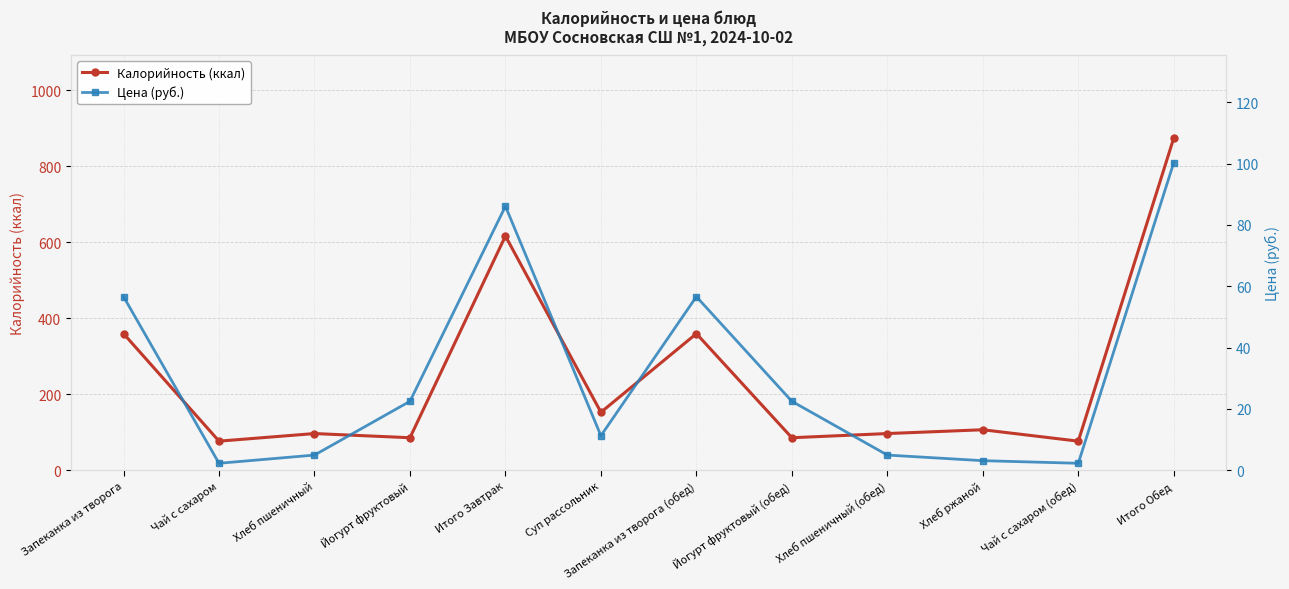

Which series has the largest total across all categories?

Калорийность (ккал)